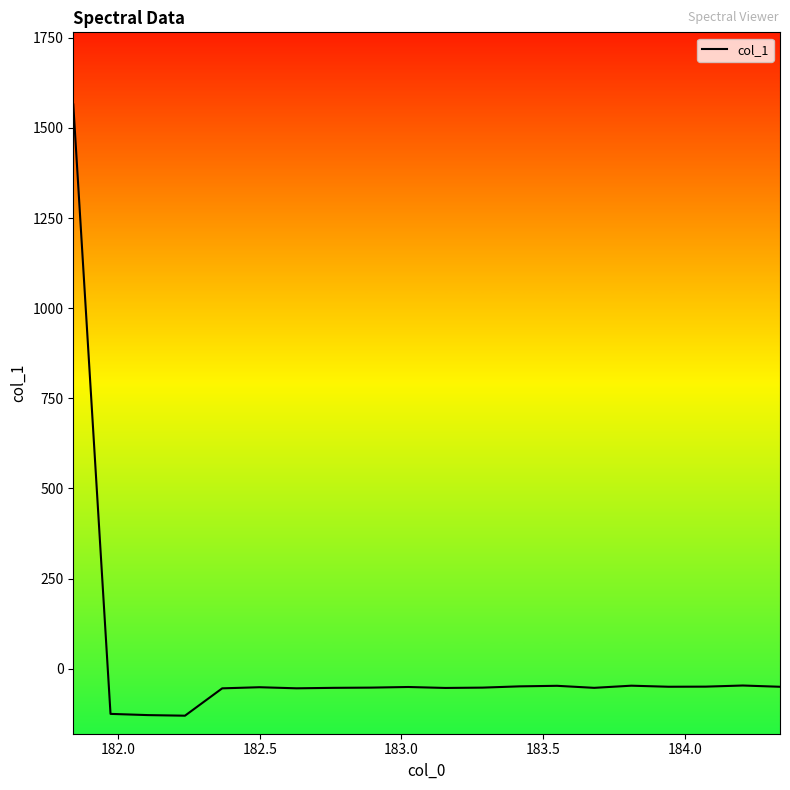

What is the smallest value displayed?

-130.1